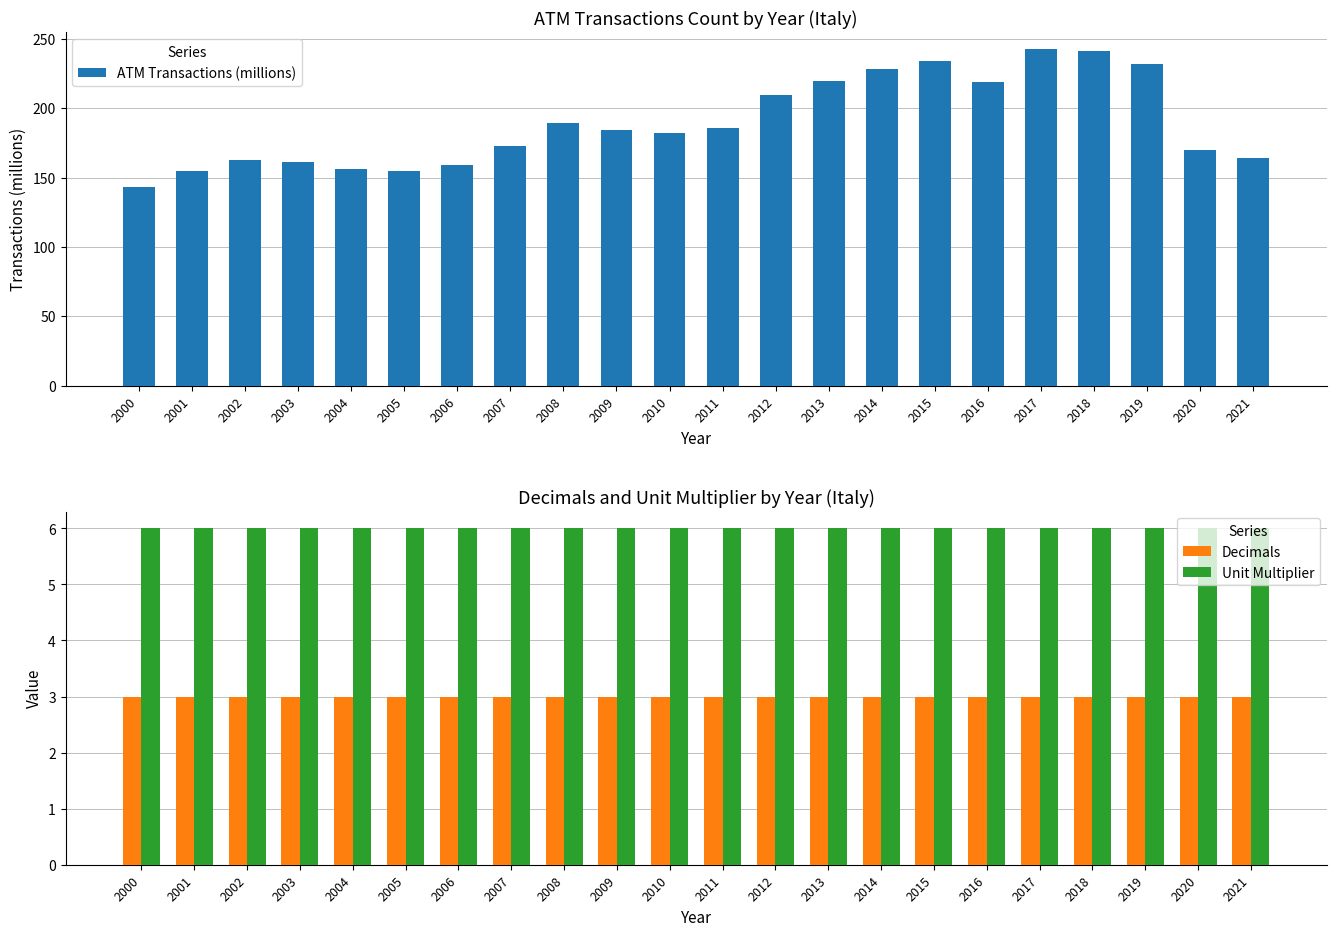

What is the value of the Decimals bar at the 18th from the left?

3